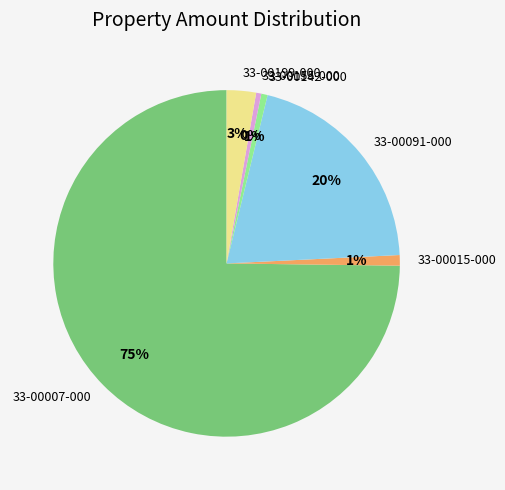

Does 33-00015-000 account for over 50% of the chart?

No